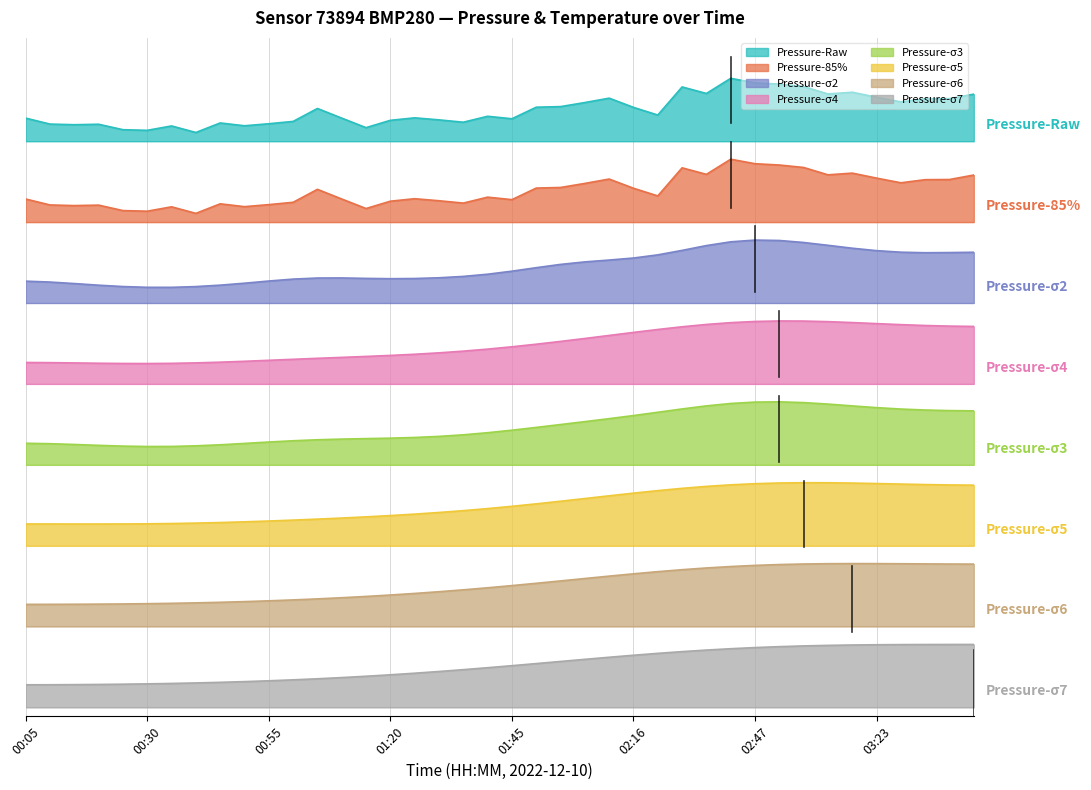

Is it true that the value at 31 is 138.7?

True